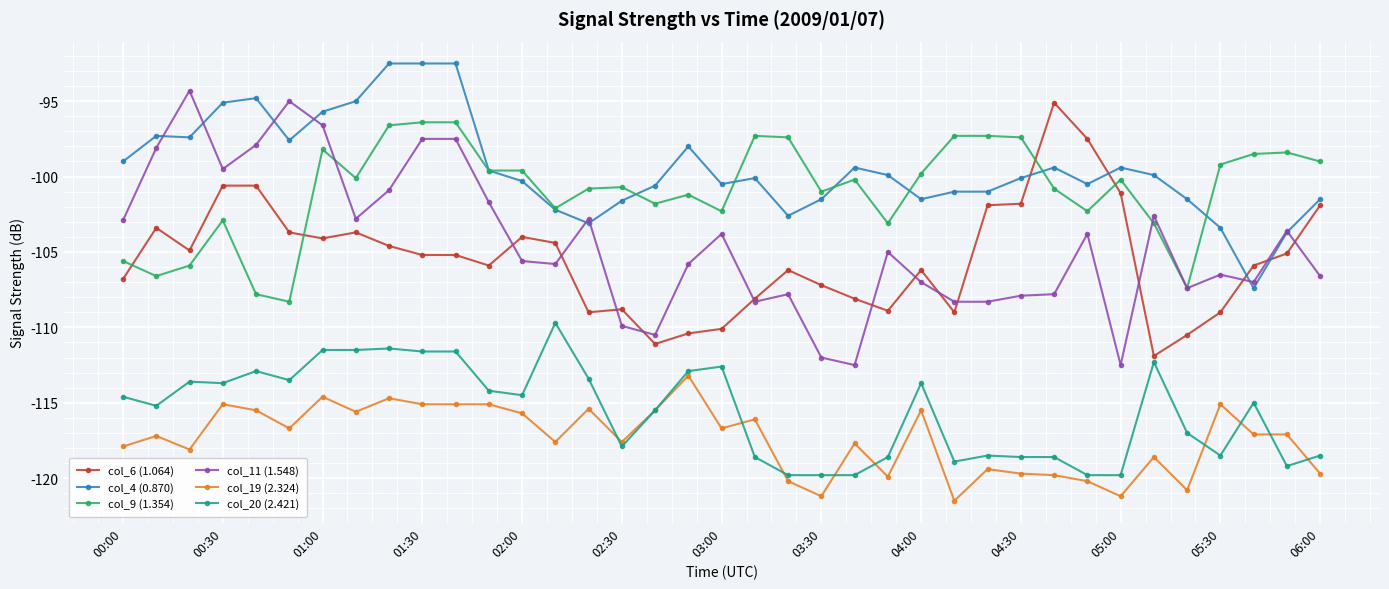

Which series has the largest total across all categories?

col_4 (0.870)